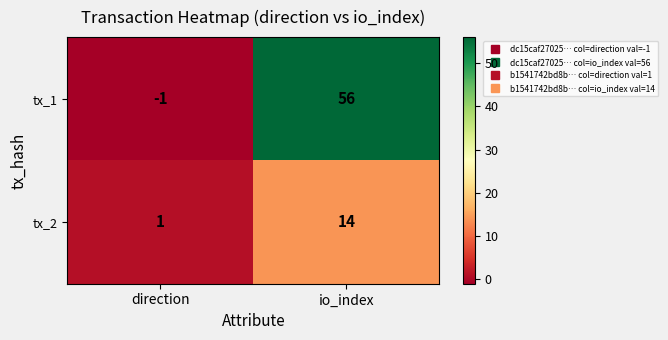

Which series has the largest total across all categories?

tx_1